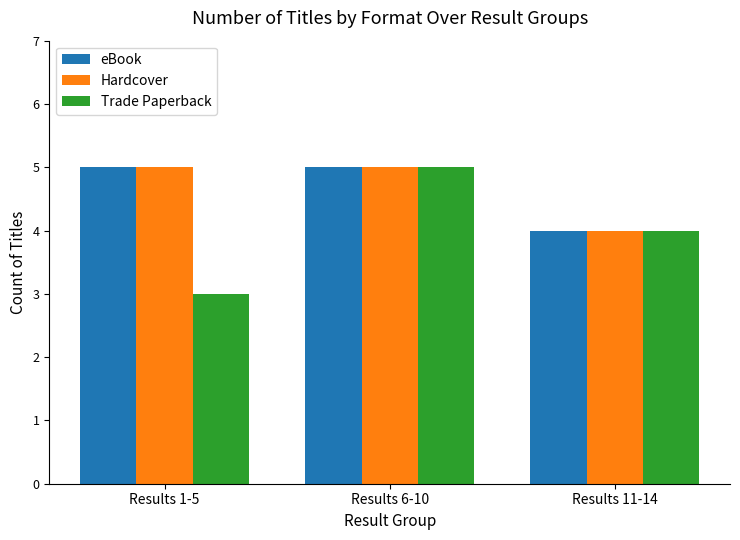

Rank the categories by Trade Paperback value from lowest to highest.

Results 1-5, Results 11-14, Results 6-10